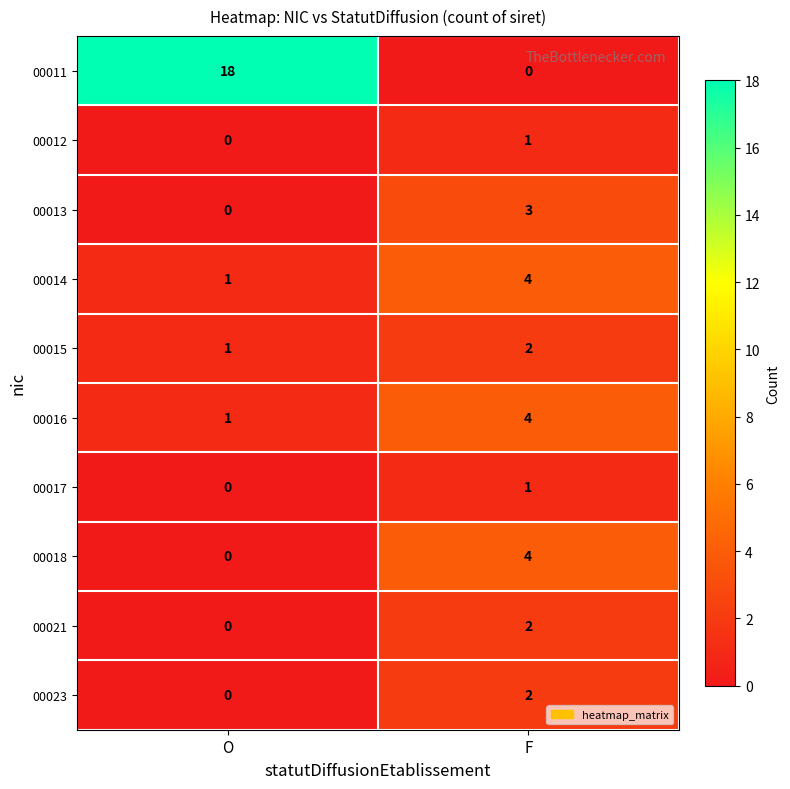

What is the average value of the 00011 series?

9